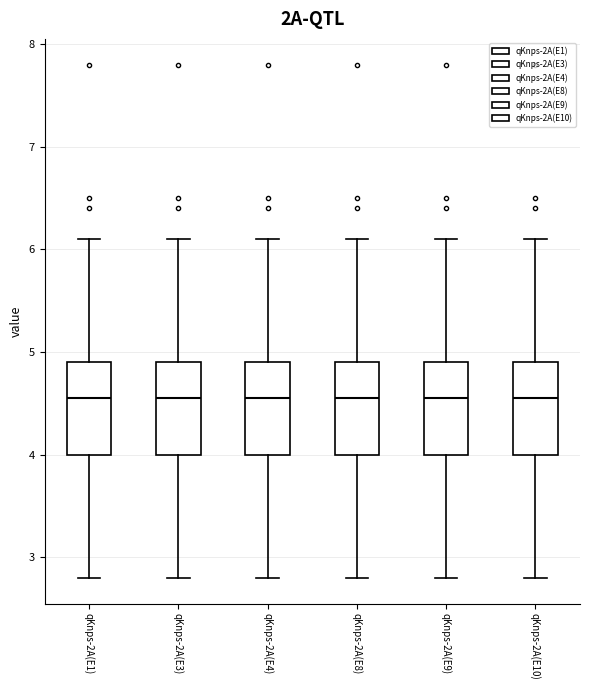

Reading left to right, read every box against the y-axis: the position of its median line, the range the box covers, and the ends of its whiskers. The values are not printed on the chart, so give them approximately, as read against the axis.

qKnps-2A(E1): median 4.6, box 4.0 to 4.9, whiskers 2.8 to 6.1
qKnps-2A(E3): median 4.6, box 4.0 to 4.9, whiskers 2.8 to 6.1
qKnps-2A(E4): median 4.6, box 4.0 to 4.9, whiskers 2.8 to 6.1
qKnps-2A(E8): median 4.6, box 4.0 to 4.9, whiskers 2.8 to 6.1
qKnps-2A(E9): median 4.6, box 4.0 to 4.9, whiskers 2.8 to 6.1
qKnps-2A(E10): median 4.6, box 4.0 to 4.9, whiskers 2.8 to 6.1